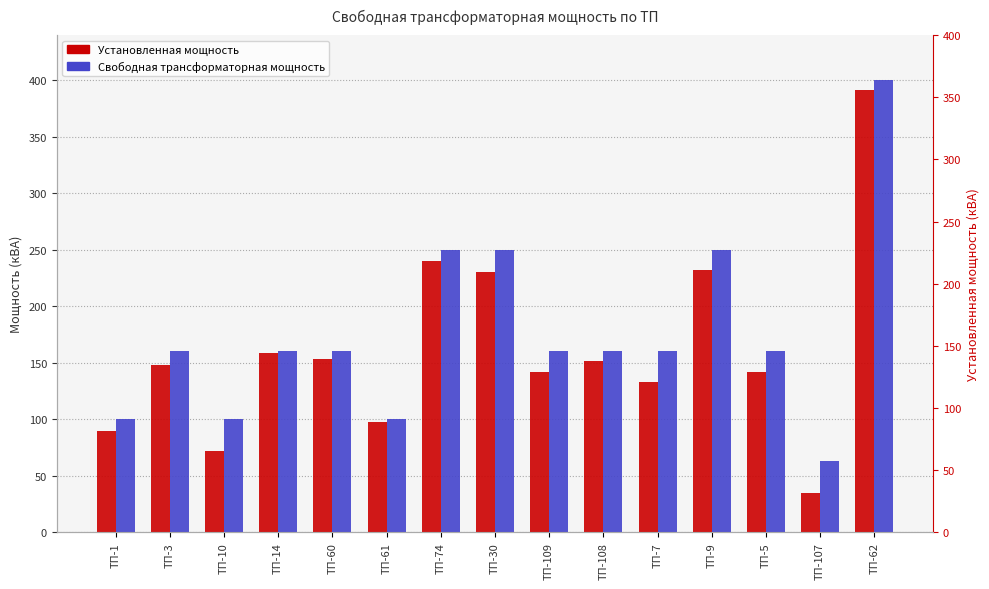

What is the difference between the highest and lowest values at ТП-109?

18